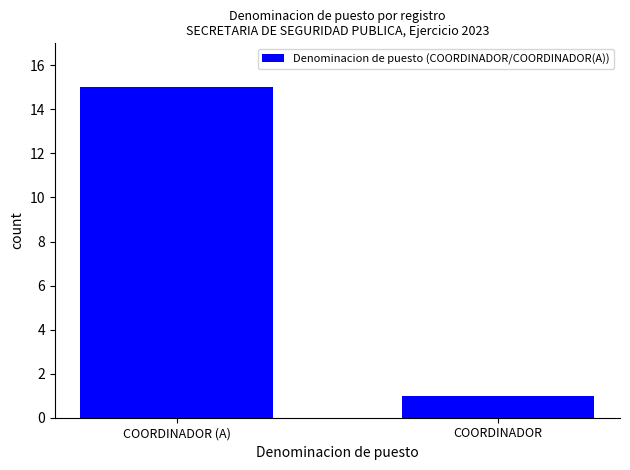

What is the smallest value displayed?

1